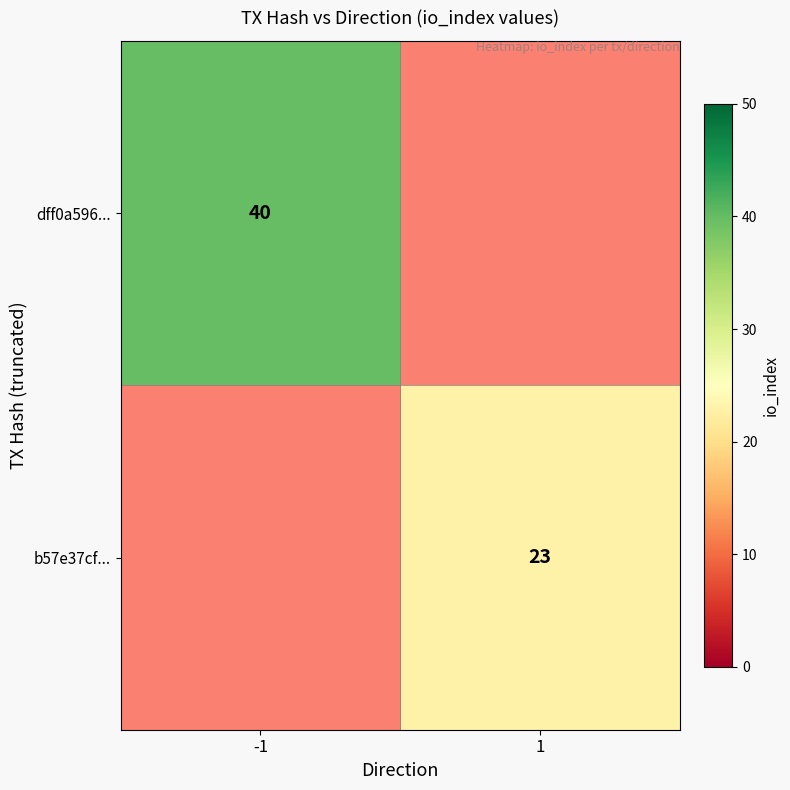

Is the value of dff0a596... at -1 greater than the value of b57e37cf... at 1?

Yes